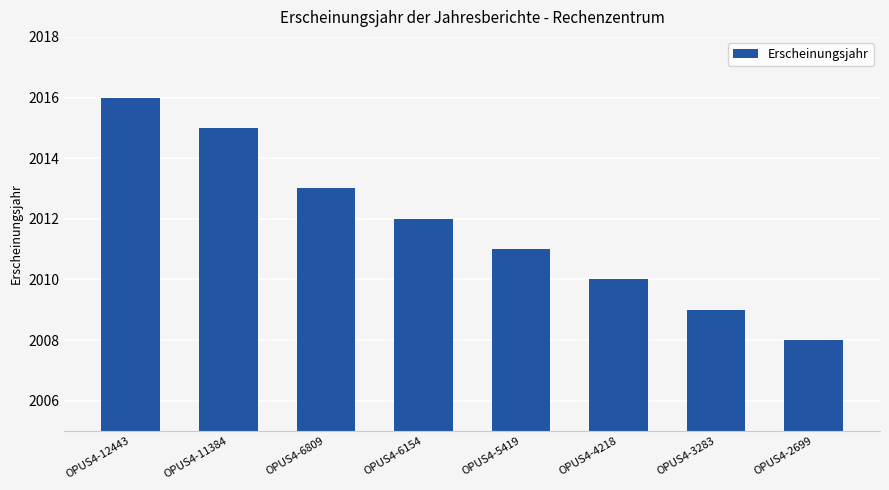

How many values are between 2010 and 2015?

5